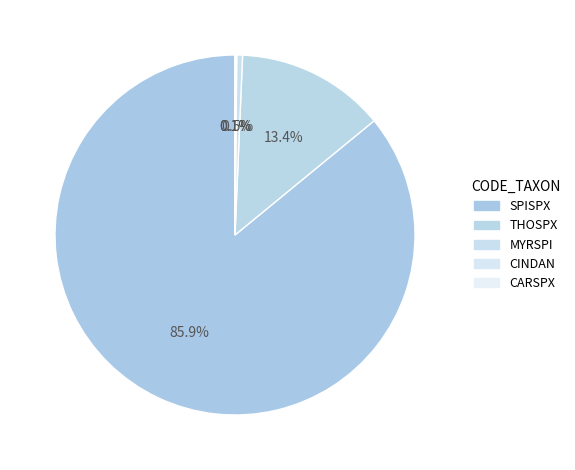

Count the number of slices in the pie.

5